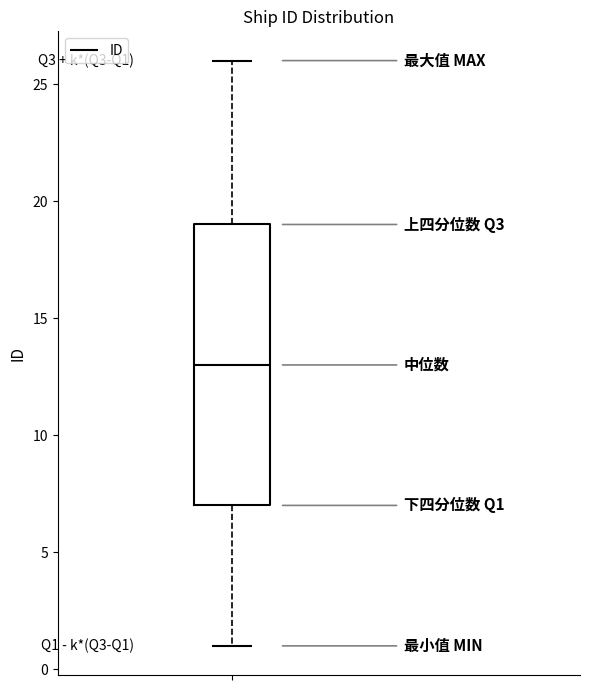

Transcribe this box plot: give where the median line is, the range the box spans, and where the two whiskers end, as read against the y-axis. The values are not printed on the chart, so give them approximately, as read against the axis.

median 13, box 7 to 19, whiskers 1 to 26